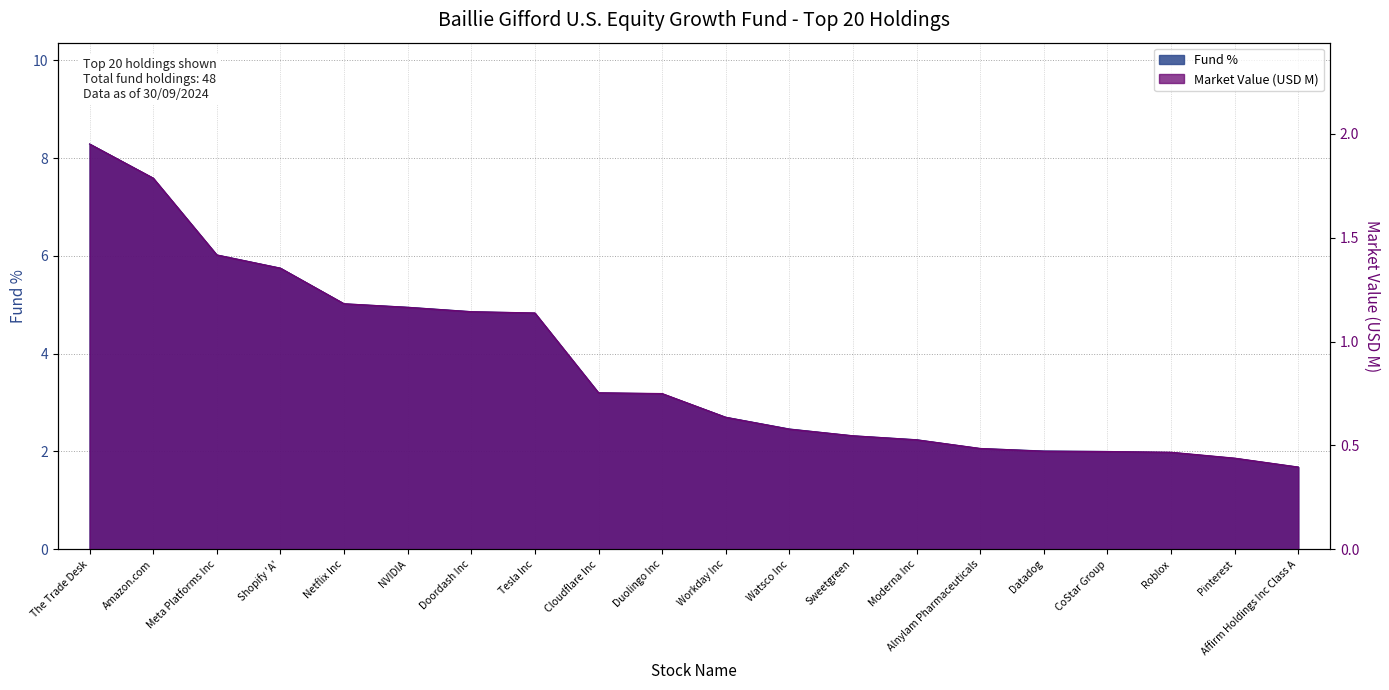

What is the sum of all Fund % values?

75.0